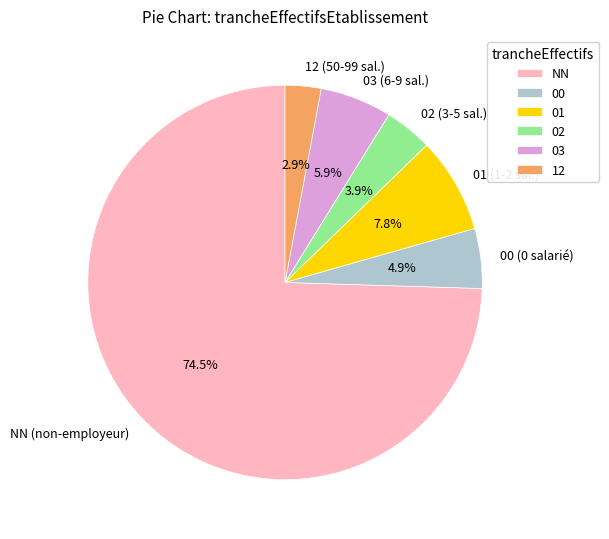

Which category accounts for the majority?

NN